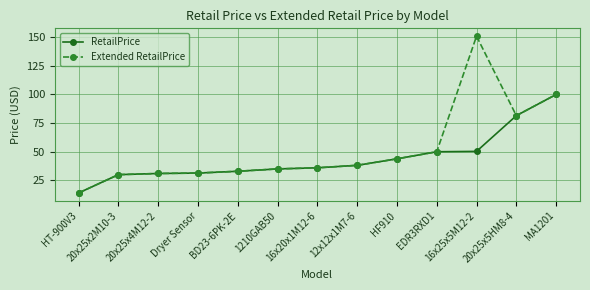

The value of Extended RetailPrice at HT-900V3 is 5.3. True or false?

False